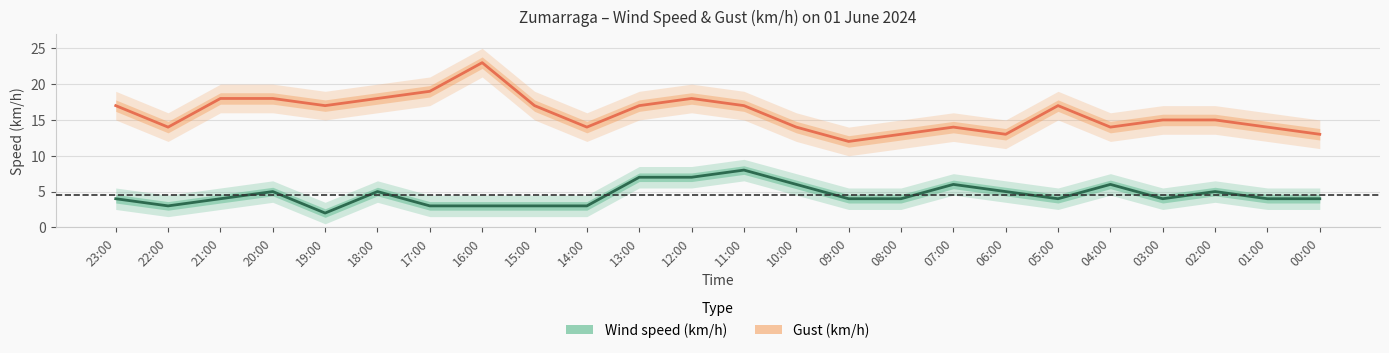

True or false: Wind speed (km/h) and Gust (km/h) cross at least once.

False